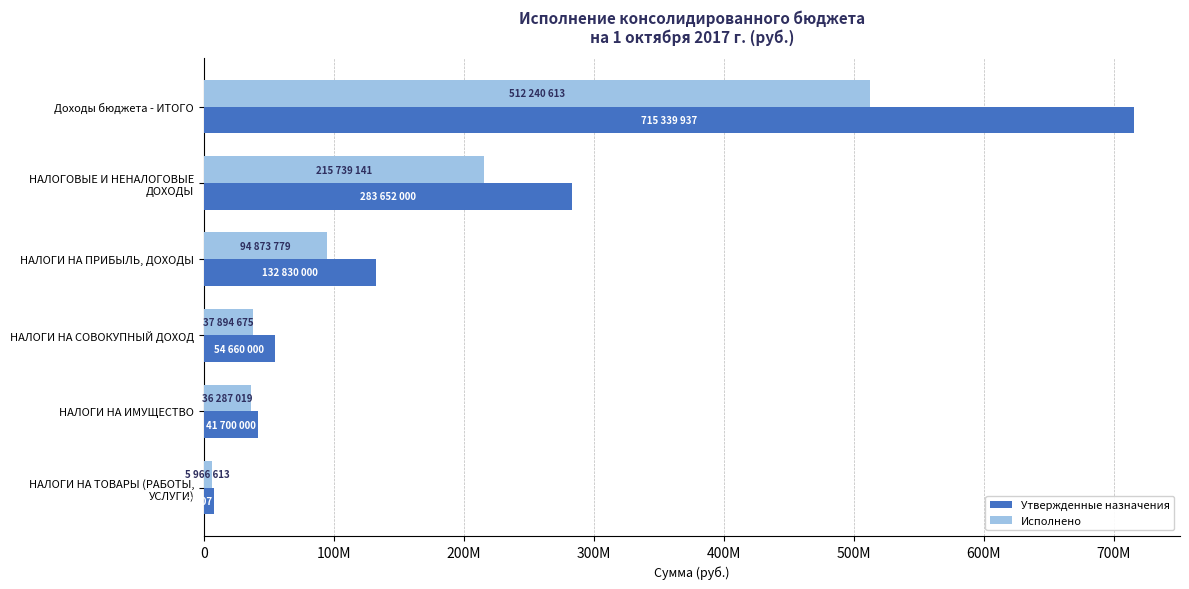

What are all the series names shown in the legend?

Утвержденные назначения, Исполнено